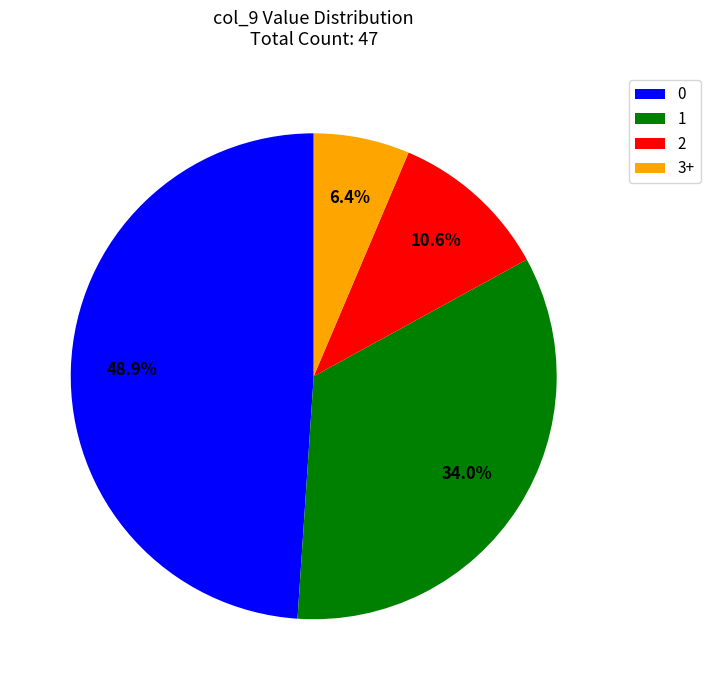

To the nearest percent, what is the average slice percentage?

25%